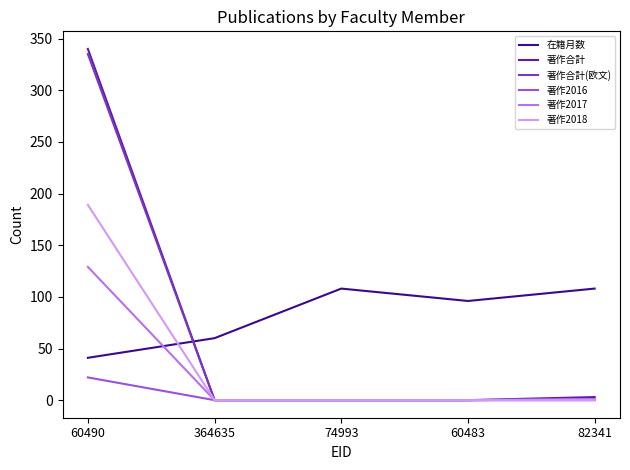

After their last crossing, which series has the higher values: 在籍月数 or 著作合計(欧文)?

在籍月数